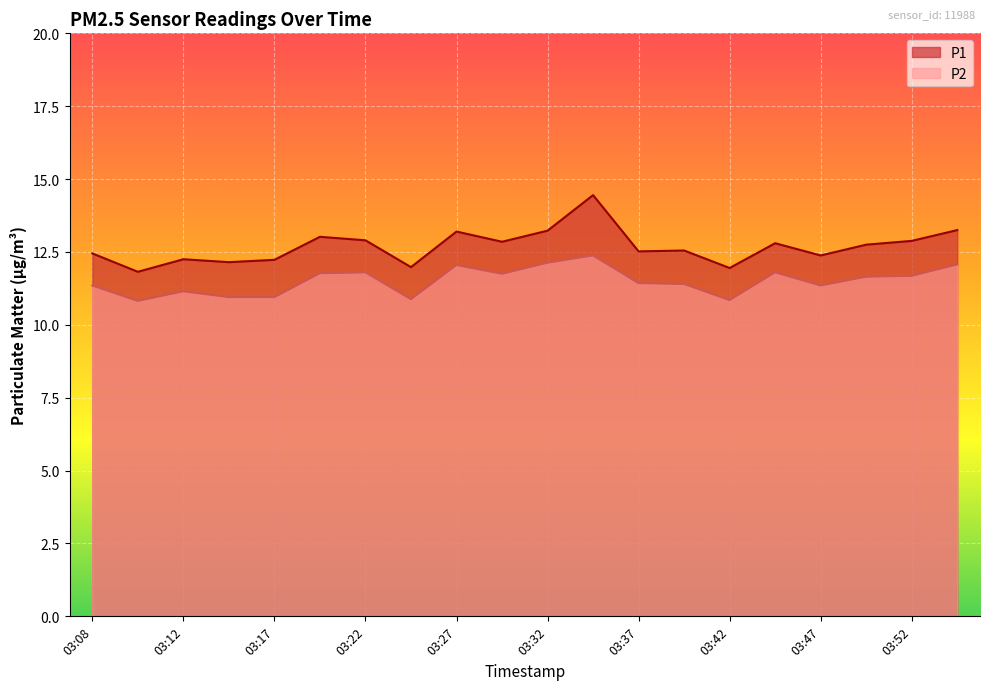

In P2, how many points are higher than both neighbors (excluding endpoints)?

5